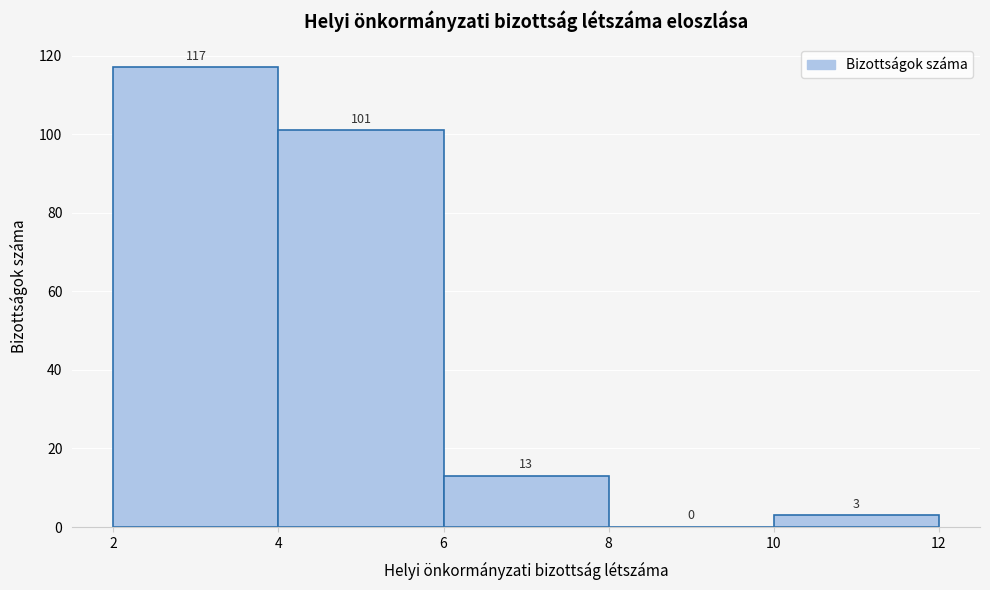

How tall is the bar that spans 2 to 4 on the x-axis?

117